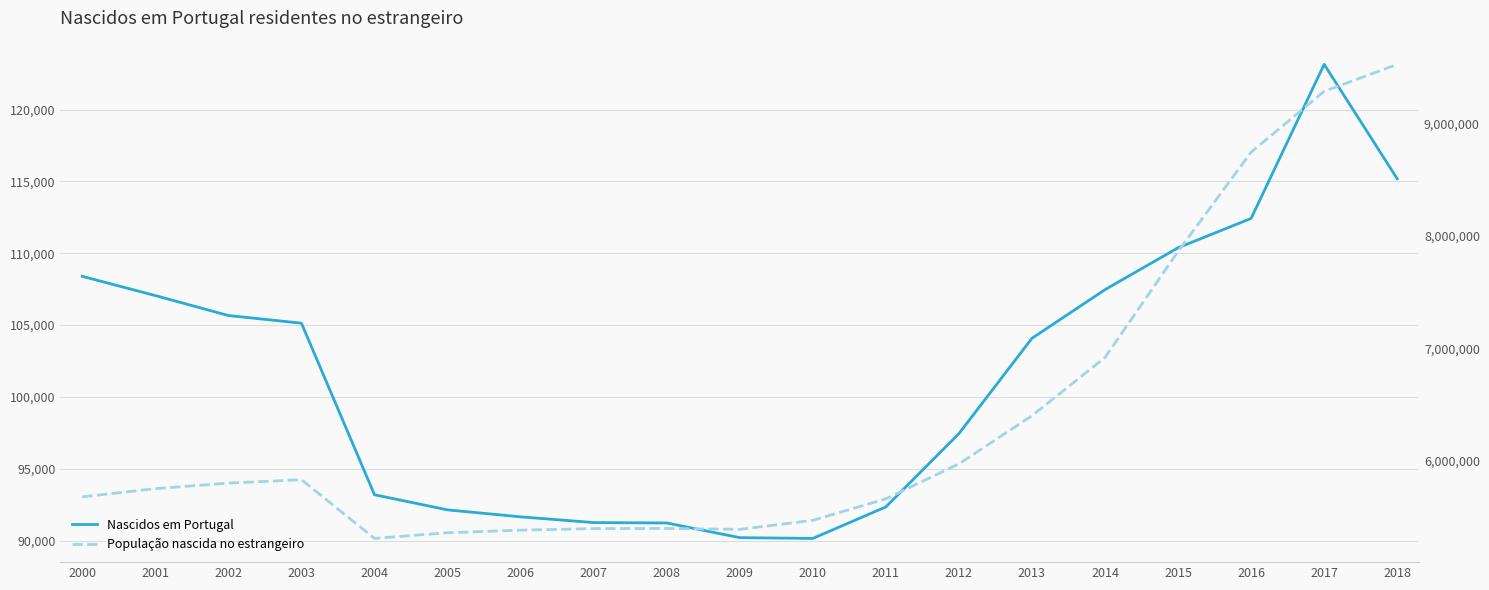

Is the value of População nascida no estrangeiro at 2001 greater than the value of Nascidos em Portugal at 2003?

Yes